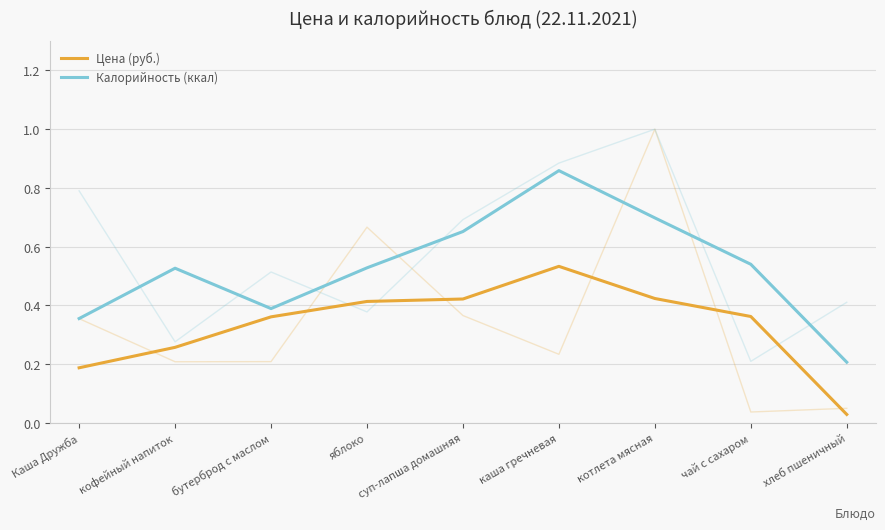

At which category is the sum across all series the highest?

каша гречневая